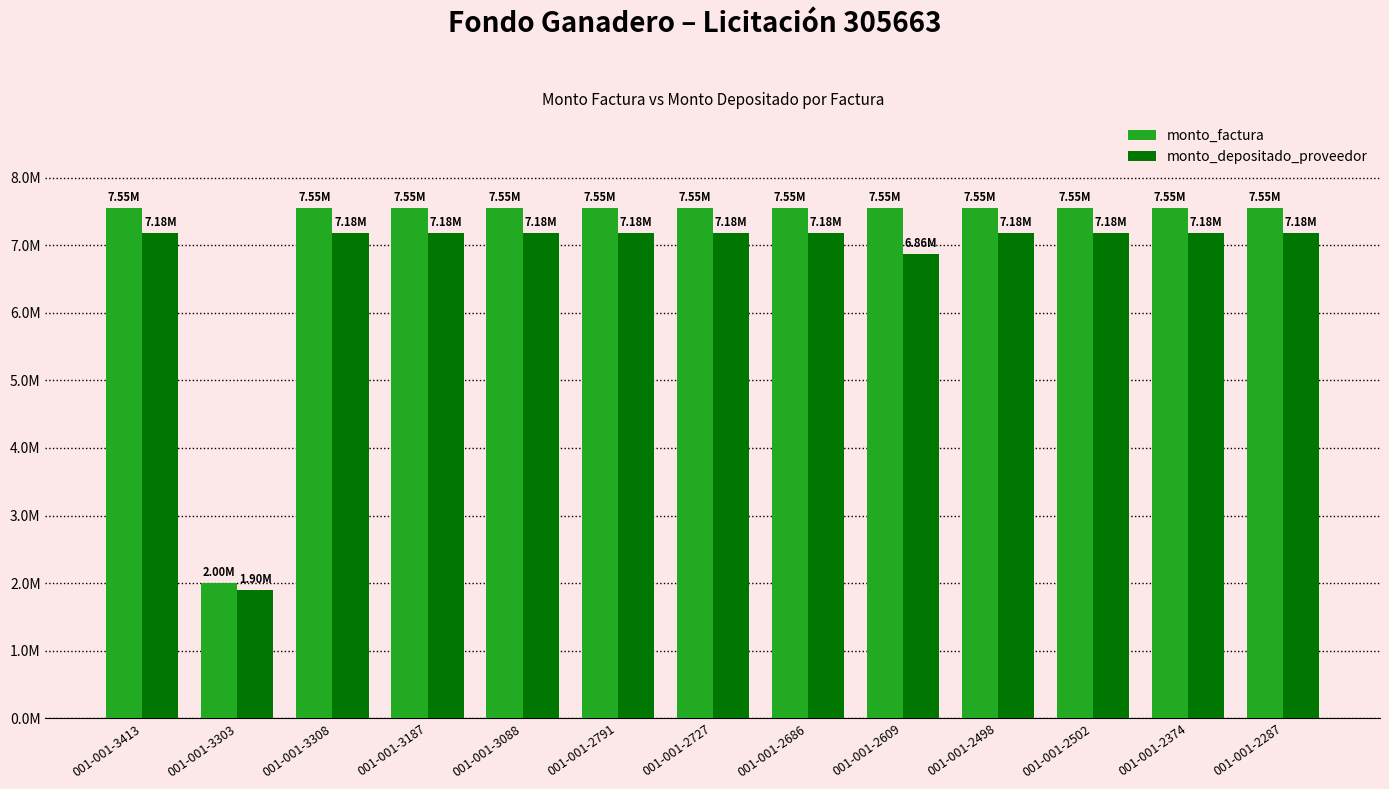

Which series has the largest total across all categories?

monto_factura